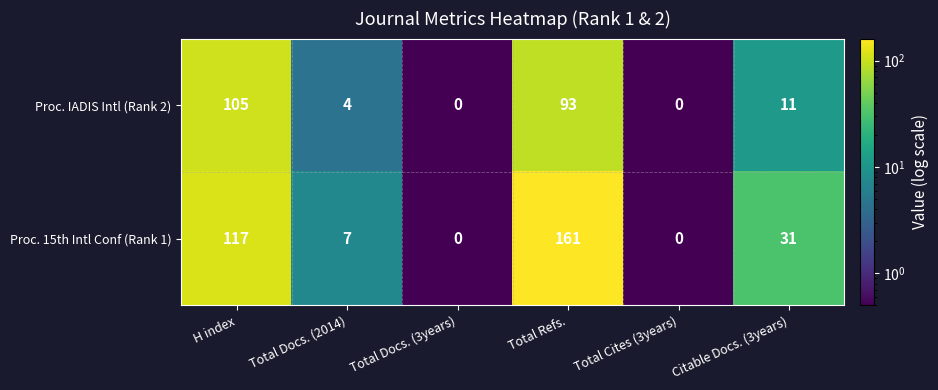

At which category is the sum across all series the highest?

Total Refs.